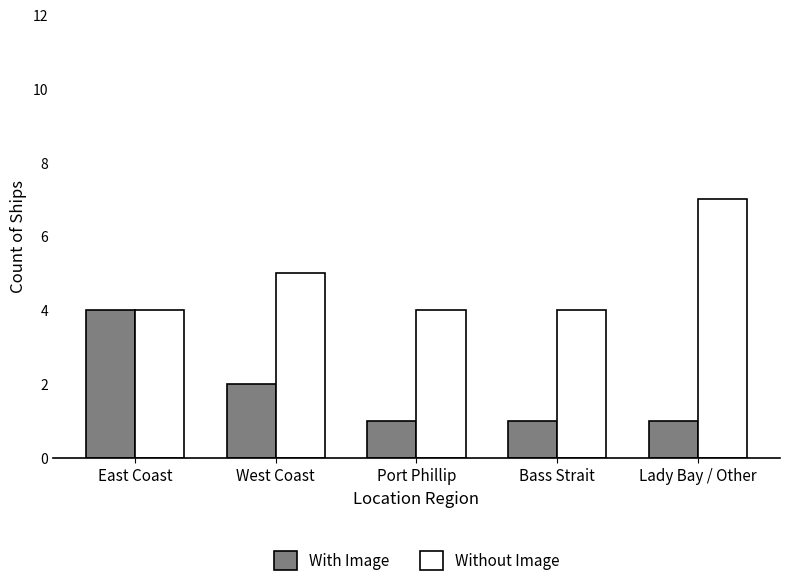

What is the difference between the second highest and minimum values in the With Image series?

1